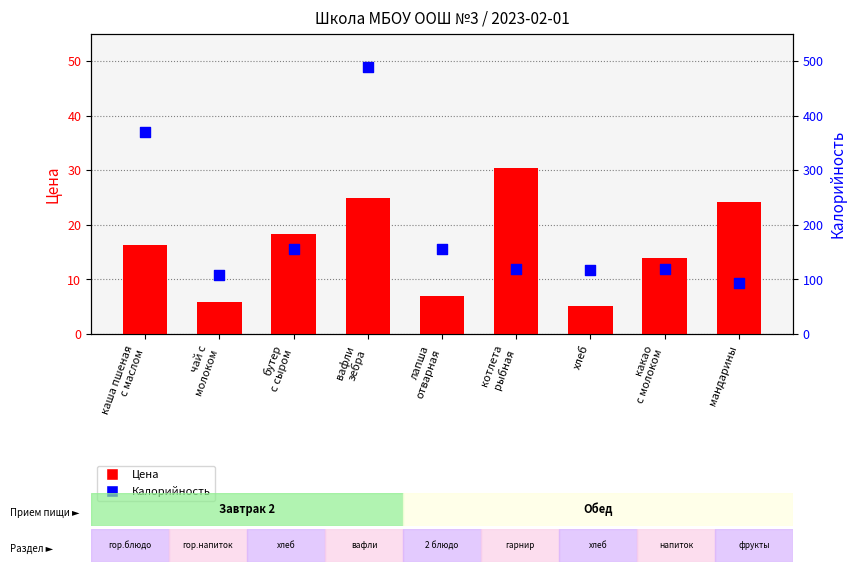

Which series reaches the maximum Y coordinate?

Калорийность